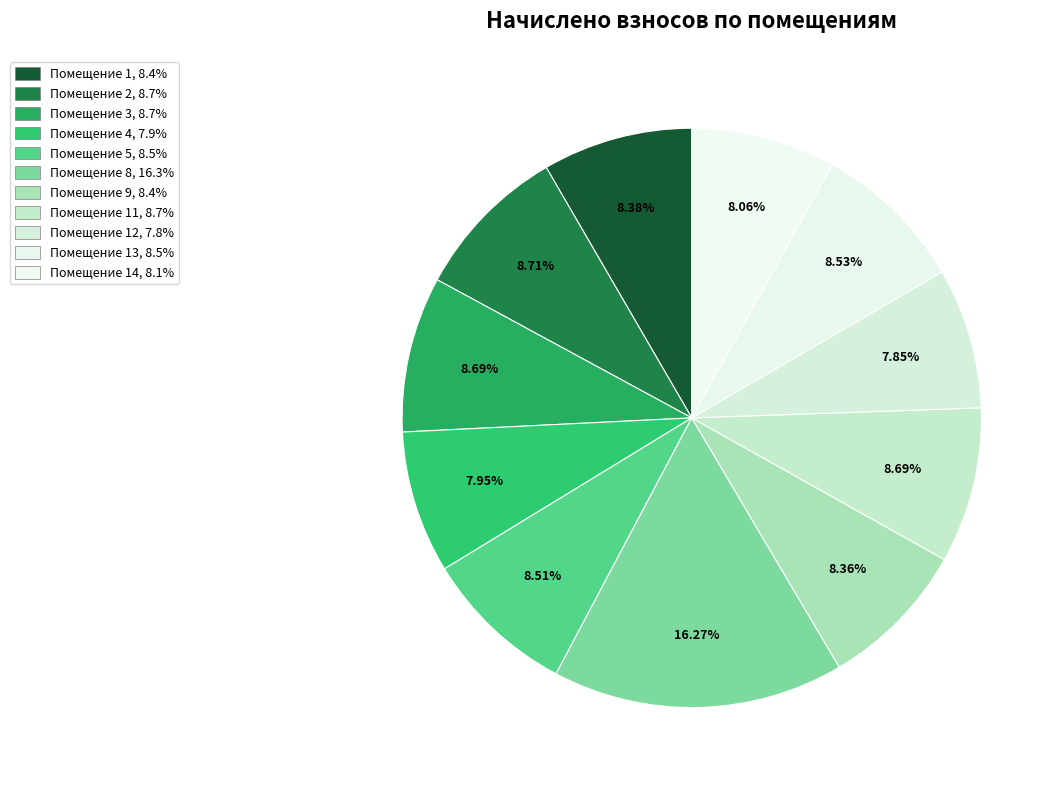

Is there a majority slice in this chart?

No